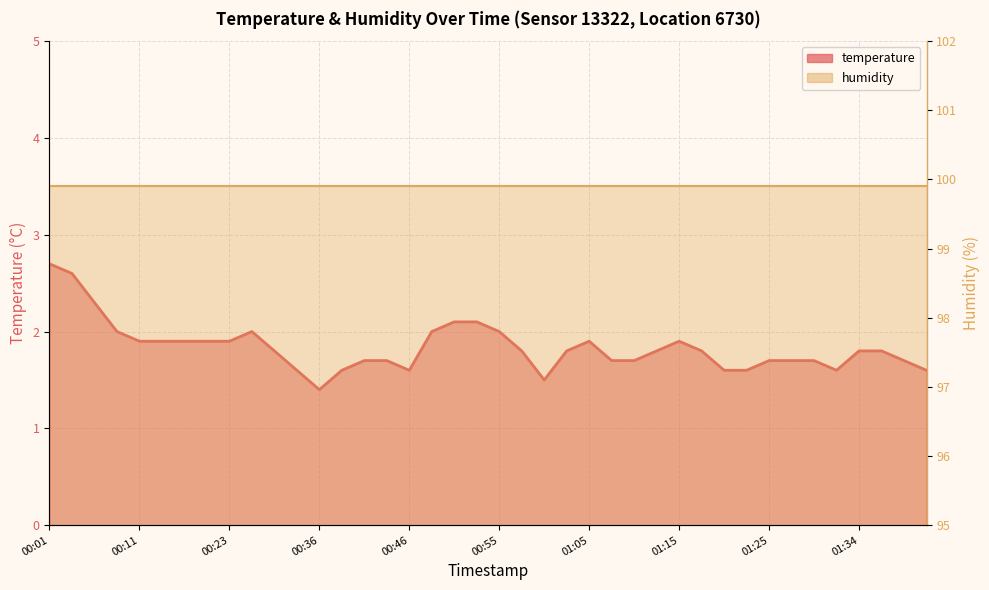

Reading left to right, list all the values displayed in this chart.

00:01=2.7	00:03=2.6	00:06=2.3	00:08=2.0	00:11=1.9	00:13=1.9	00:18=1.9	00:21=1.9	00:23=1.9	00:28=2.0	00:31=1.8	00:33=1.6	00:36=1.4	00:38=1.6	00:41=1.7	00:43=1.7	00:46=1.6	00:48=2.0	00:50=2.1	00:53=2.1	00:55=2.0	00:58=1.8	01:00=1.5	01:03=1.8	01:05=1.9	01:07=1.7	01:10=1.7	01:12=1.8	01:15=1.9	01:17=1.8	01:20=1.6	01:22=1.6	01:25=1.7	01:27=1.7	01:30=1.7	01:32=1.6	01:34=1.8	01:37=1.8	01:39=1.7	01:42=1.6